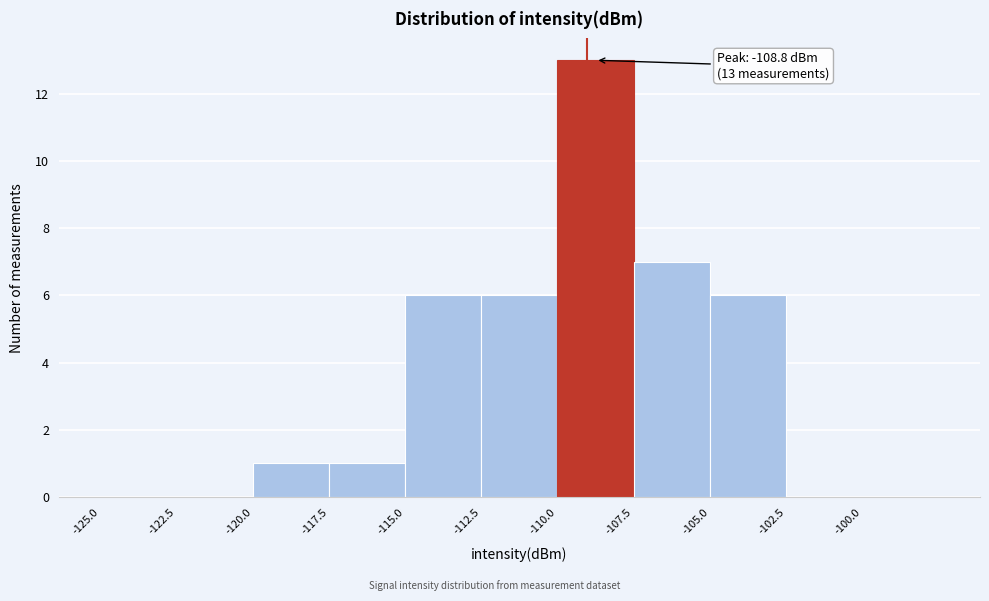

Which range on the x-axis has the tallest bar?

-110.0 to -107.5